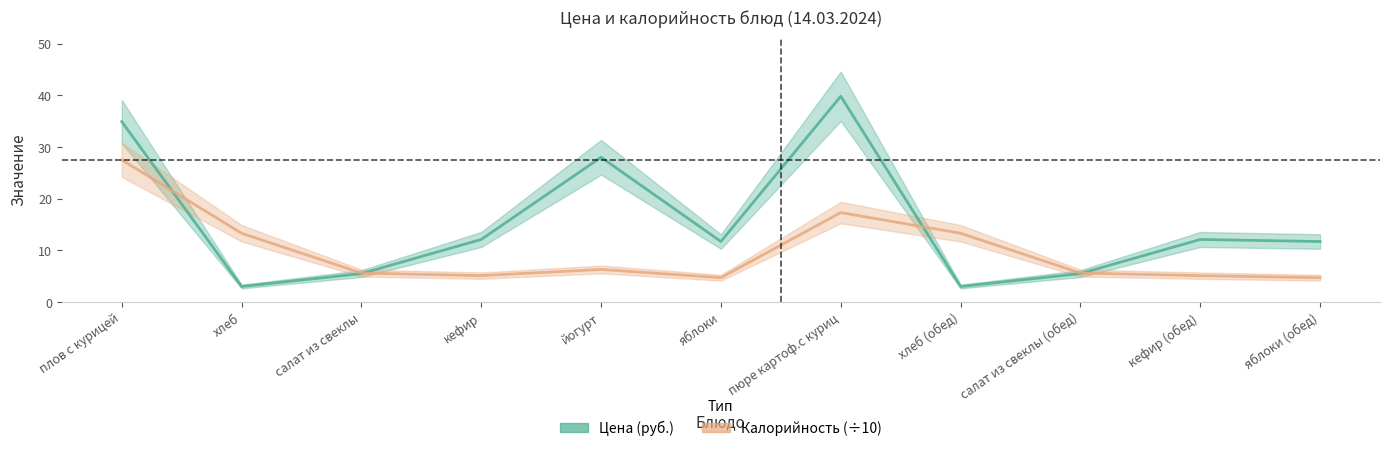

Where is Калорийность (÷10) nearest to the value 16?

пюре картоф.с куриц